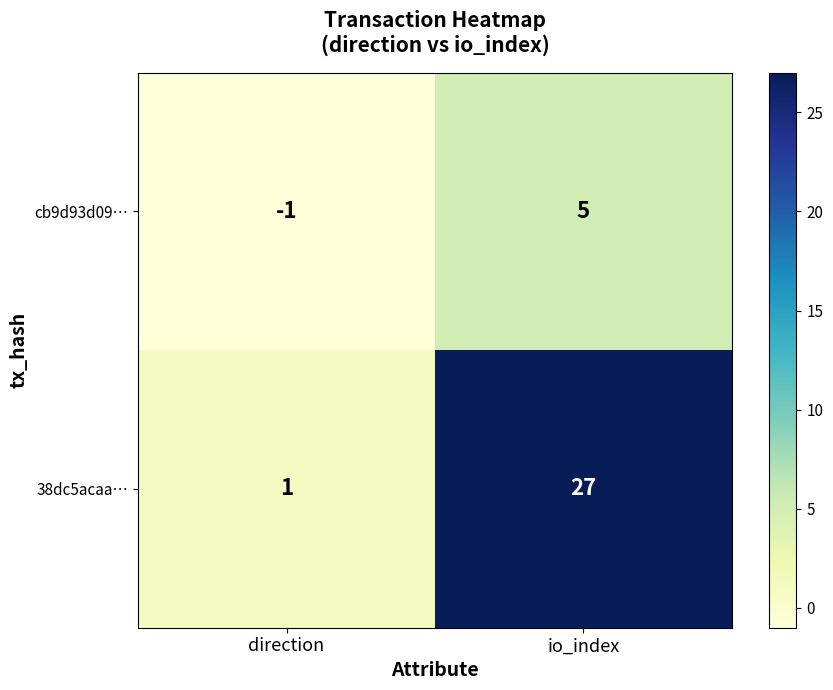

The 38dc5acaa… series shows 1 at direction. True or false?

True